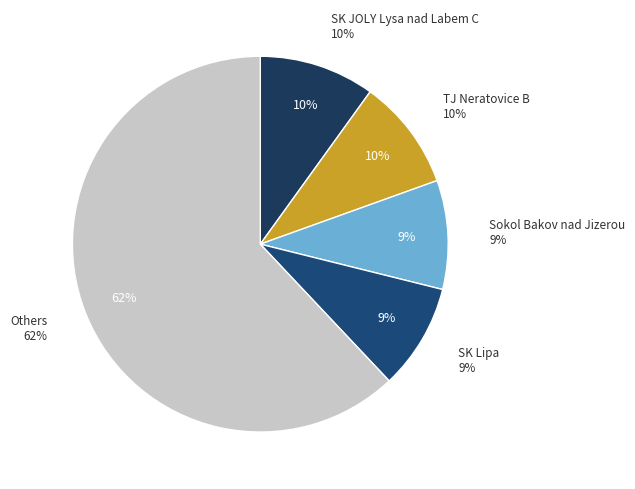

Does SK JOLY Lysa nad Labem D account for over 50% of the chart?

No